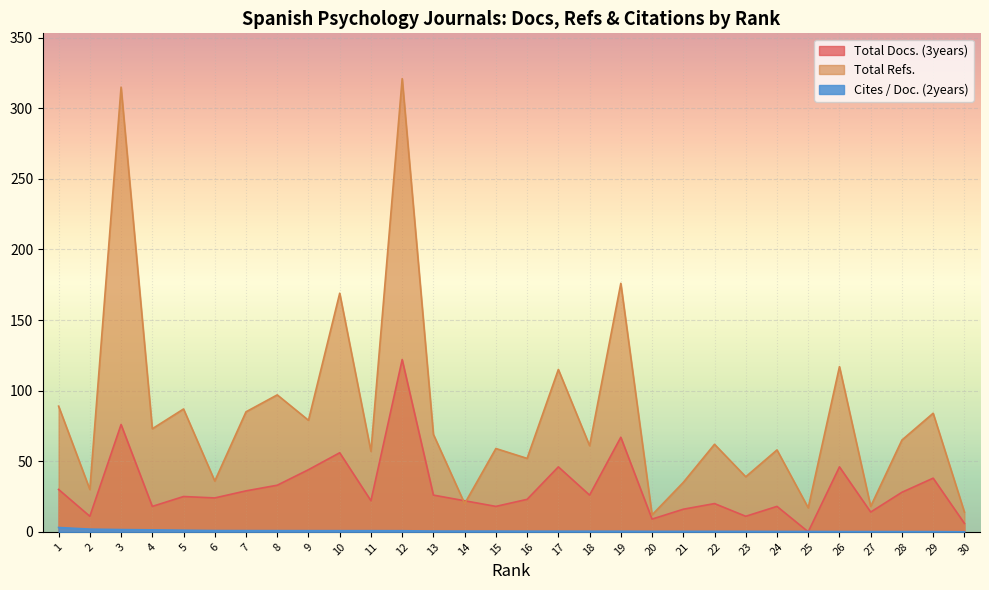

What is the highest value of the Total Docs. (3years) series?

122.0